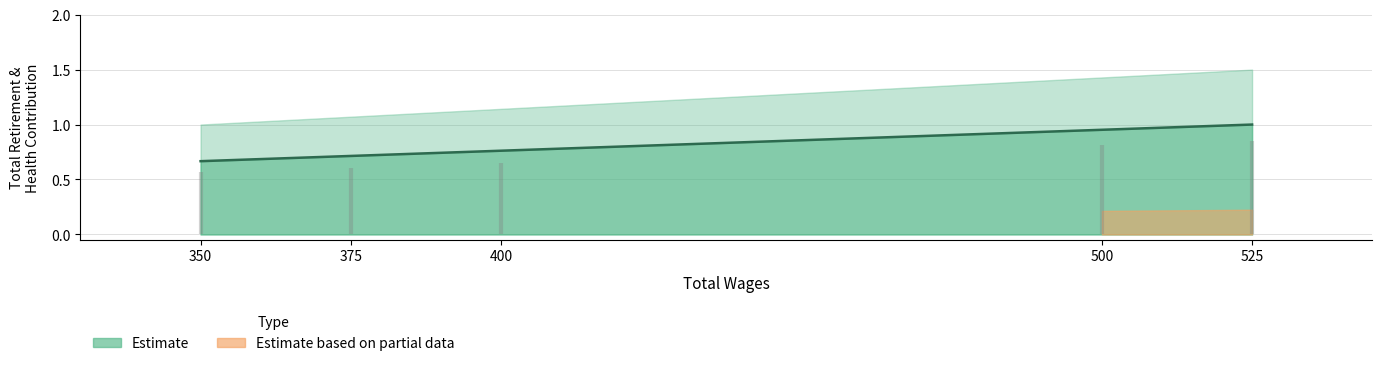

What is the minimum value shown in the chart?

0.7